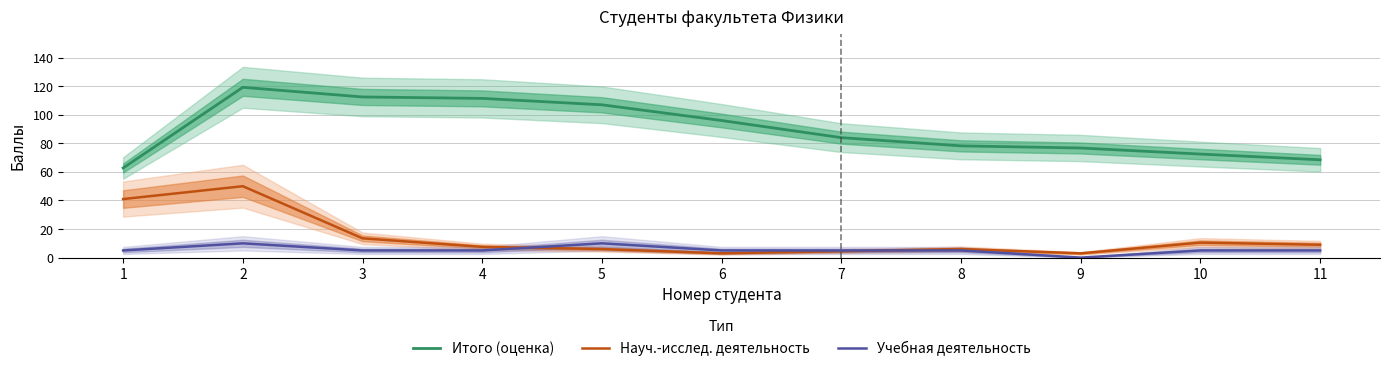

What is the value of the Итого (оценка) point at the 1st from the left?

62.8